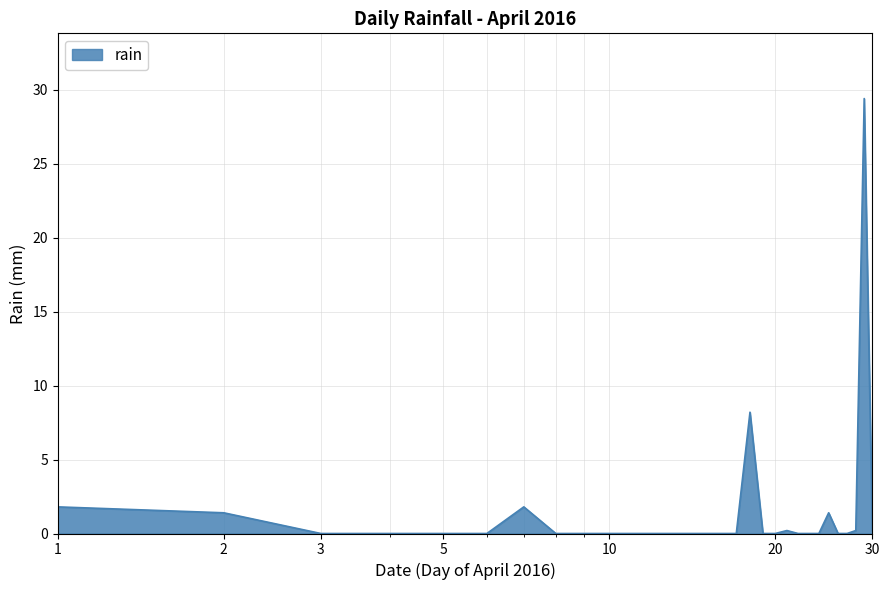

Reading left to right, what are all the values shown in this chart?

1.8	1.4	0.0	0.0	0.0	0.0	1.8	0.0	0.0	0.0	0.0	0.0	0.0	0.0	0.0	0.0	0.0	8.2	0.0	0.0	0.2	0.0	0.0	0.0	1.4	0.0	0.0	0.2	29.4	0.2